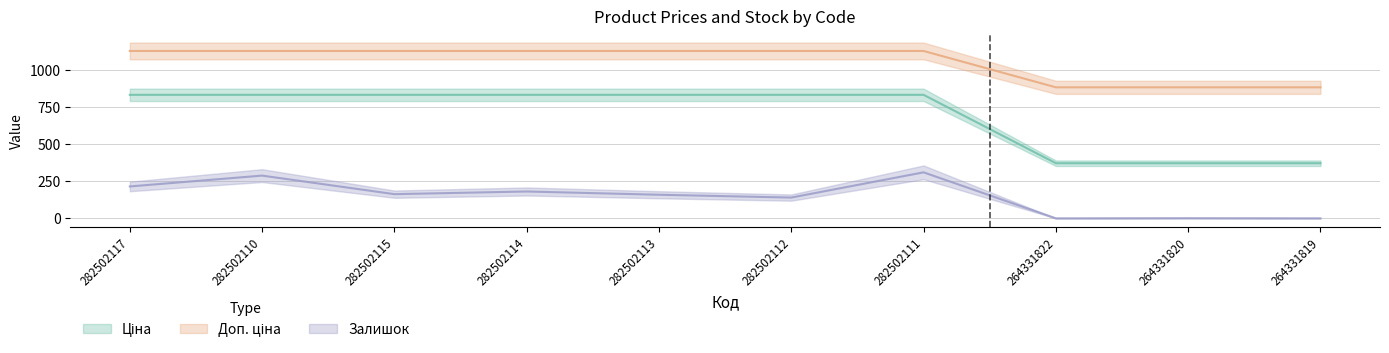

Which category has the highest value across all series?

282502117